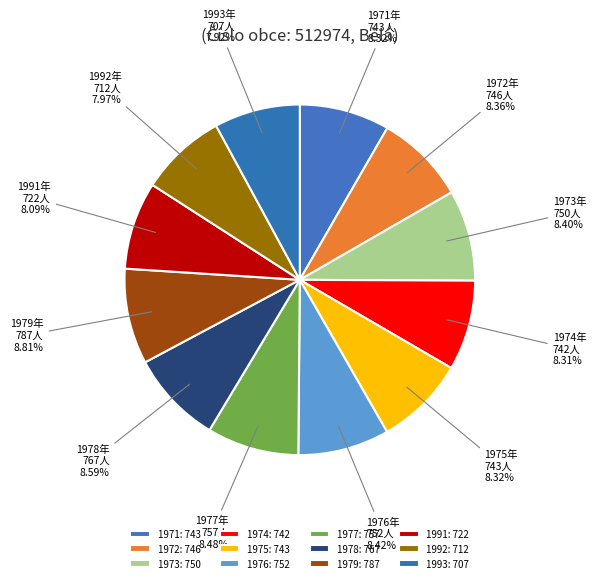

What is the ratio of the value at 1971 to the value at 1976?

1.0